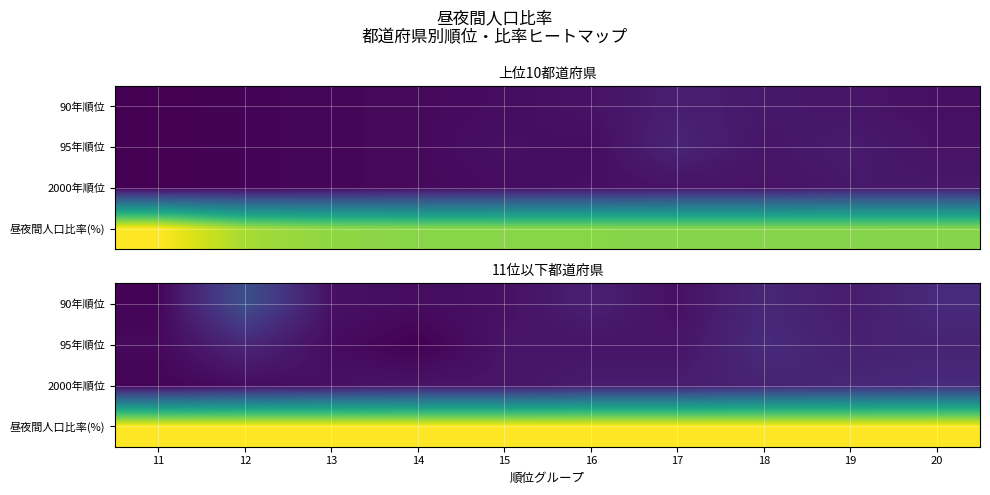

At which label does 90年順位 reach its minimum?

11